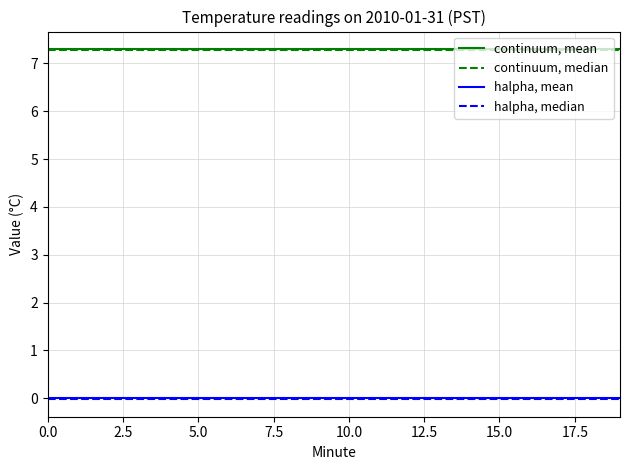

What is the maximum value shown in the chart?

7.3